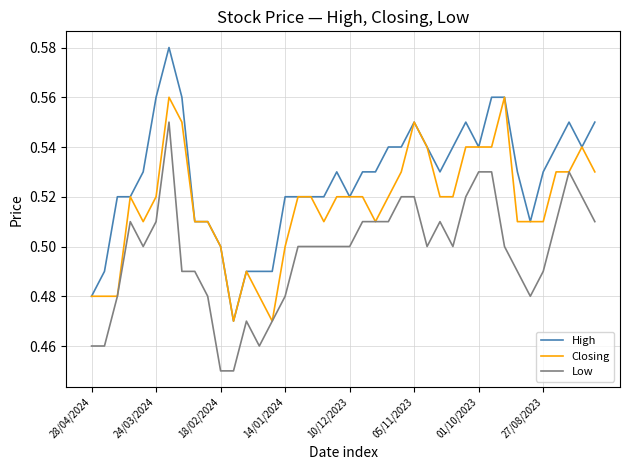

True or false: Low and High intersect in this chart.

False